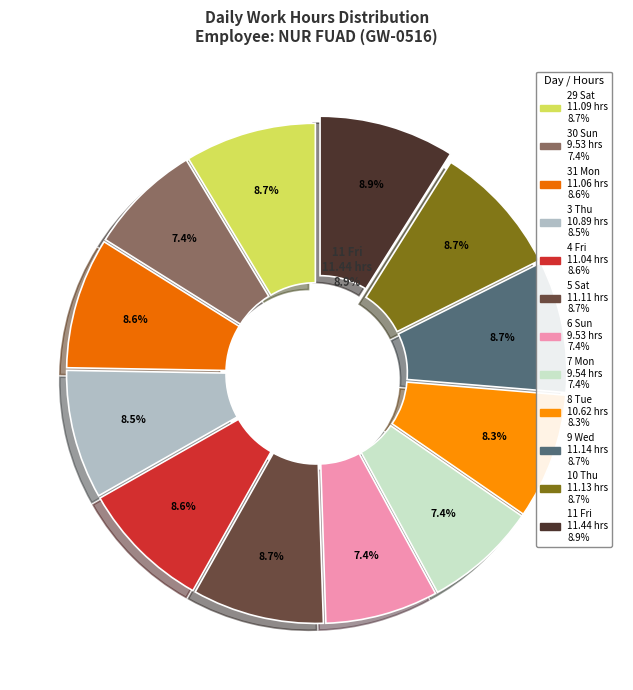

Does 30 Sun account for over 50% of the chart?

No